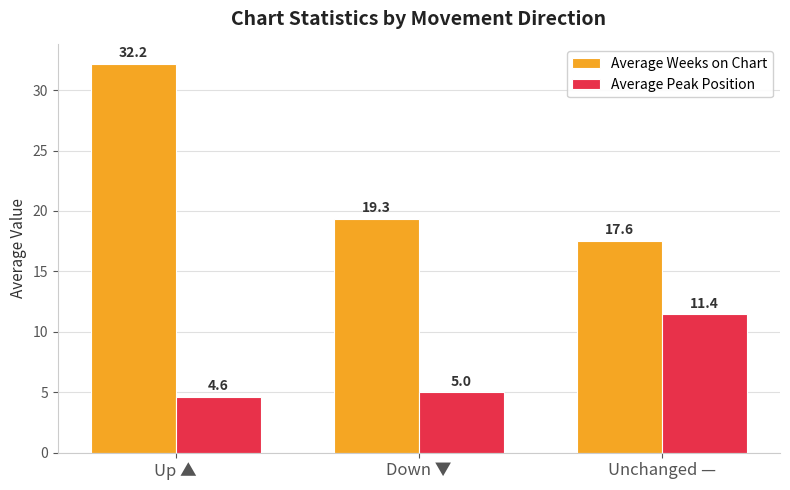

What is the maximum value for Average Weeks on Chart?

32.2